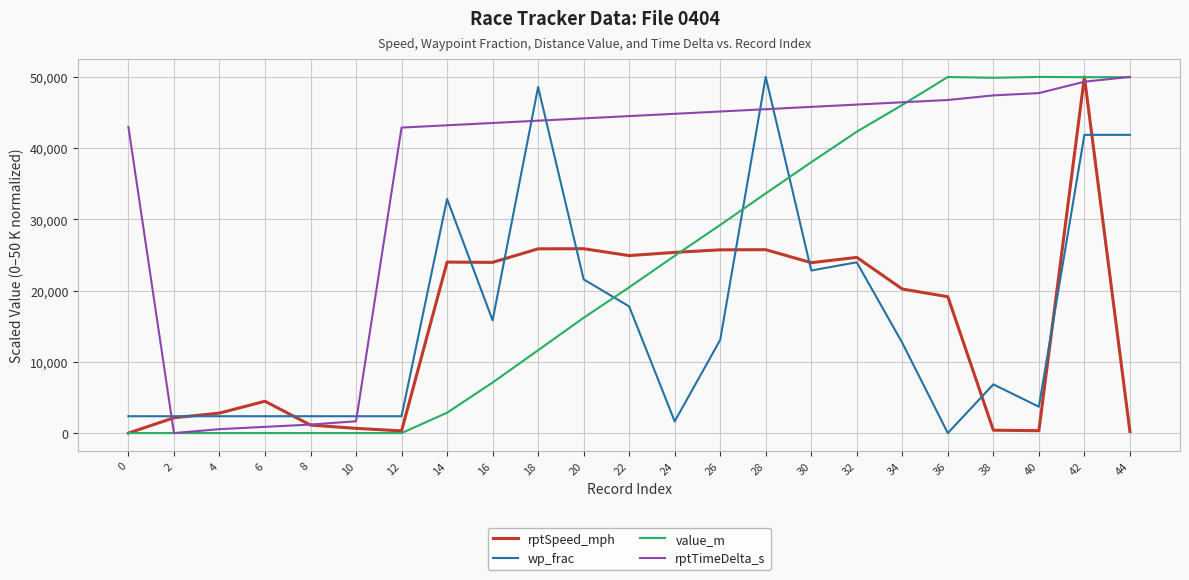

Rank the series at 14 from lowest to highest value.

value_m, rptSpeed_mph, wp_frac, rptTimeDelta_s